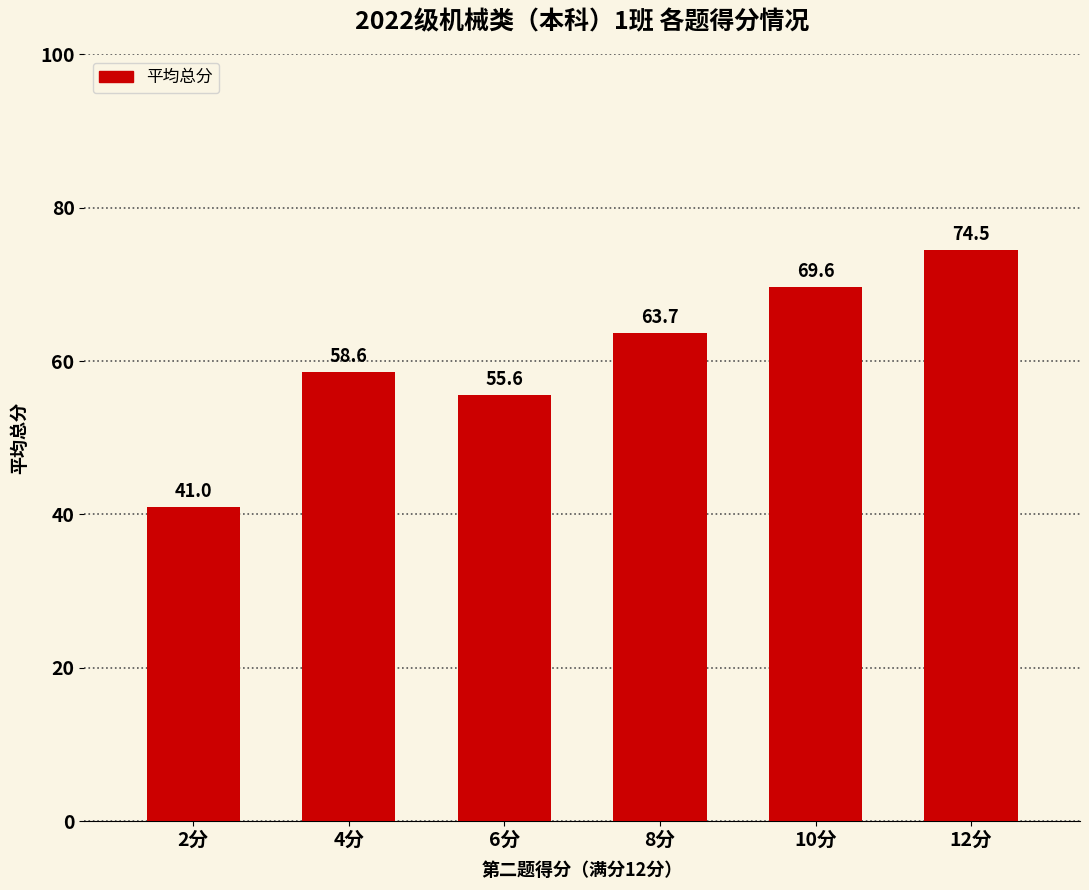

What is the change in value from 4分 to 6分?

-3.0